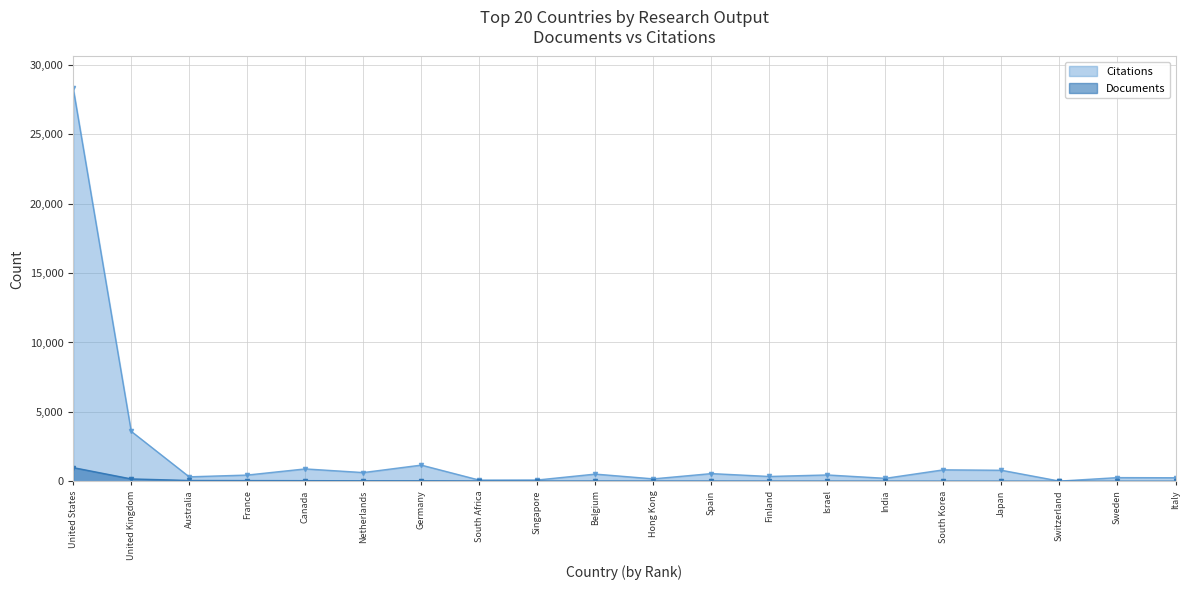

True or false: Documents has more than 0 points higher than both neighbors.

False